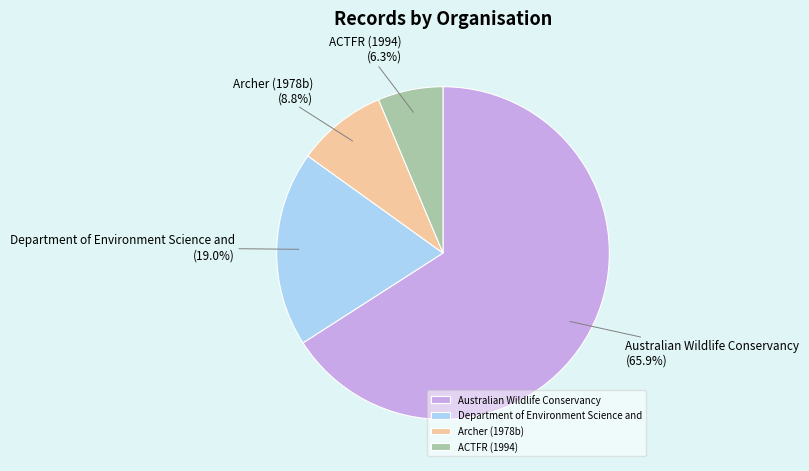

Do ACTFR (1994) and Department of Environment Science and together represent more than half of the pie?

No